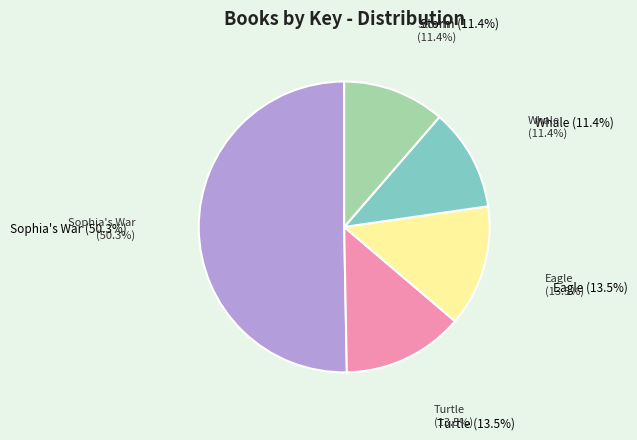

What is the largest slice in the pie chart?

Sophia's War